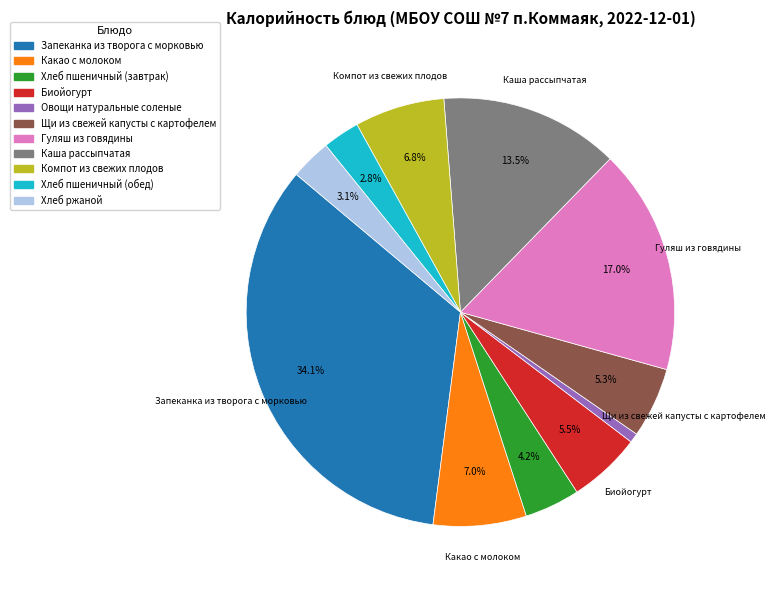

Does any single category account for the majority?

No